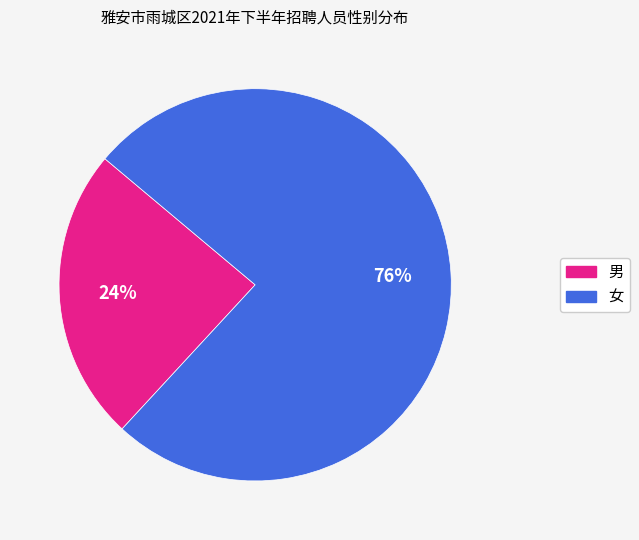

How many slices are in this pie chart?

2